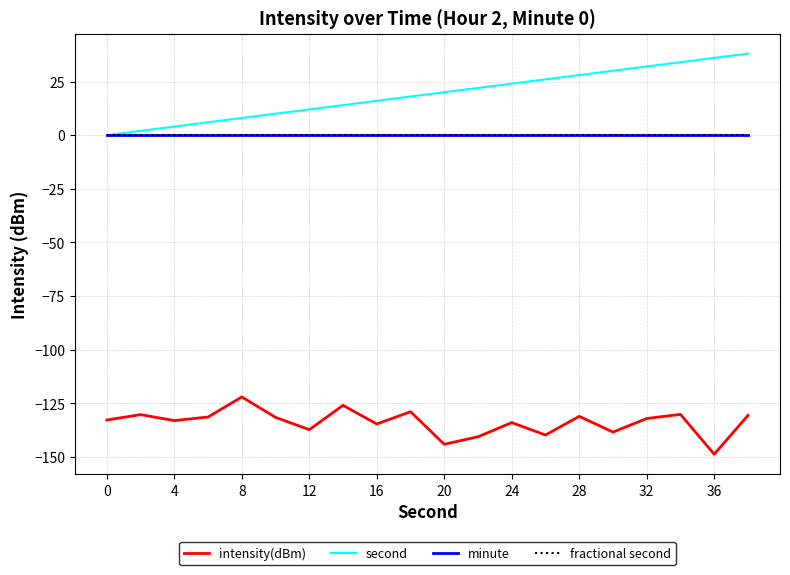

How many lines are shown in the chart?

4